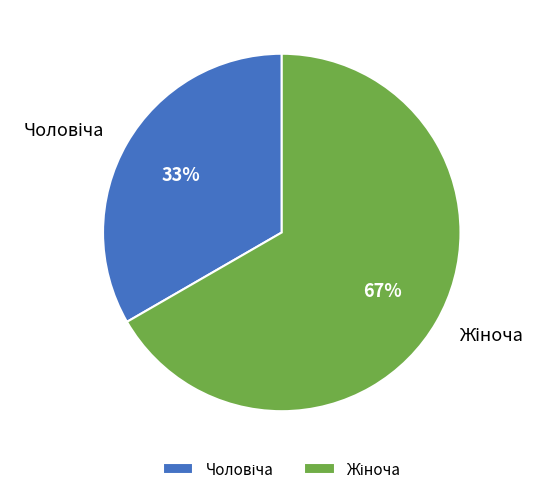

Count the number of slices in the pie.

2